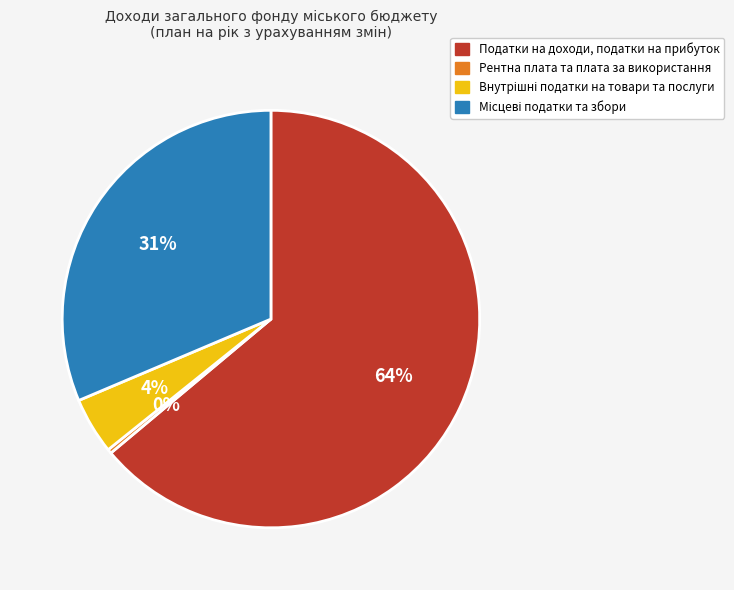

What is the largest slice in the pie chart?

Податки на доходи, податки на прибуток